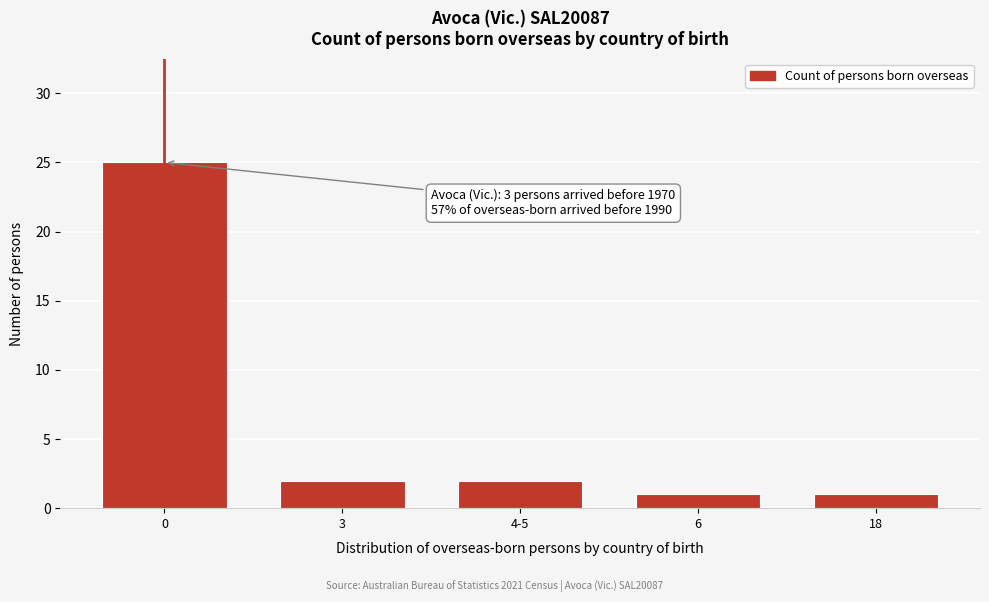

Reading left to right, transcribe all the data shown in this chart.

25	2	2	1	1